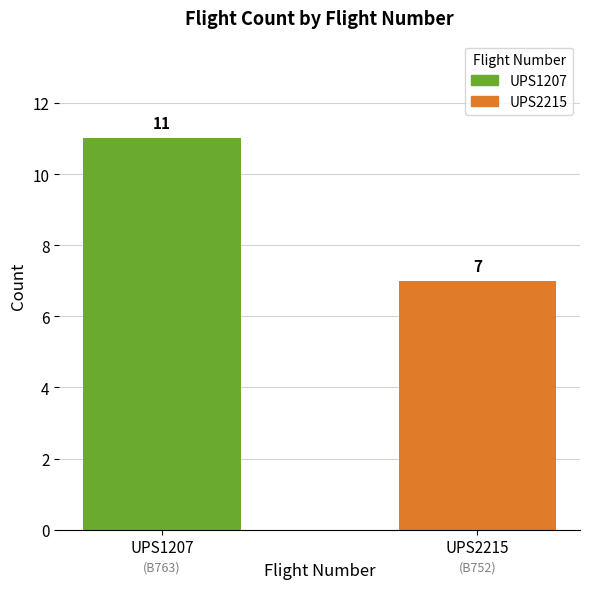

Reading left to right, transcribe all the data shown in this chart.

11	7